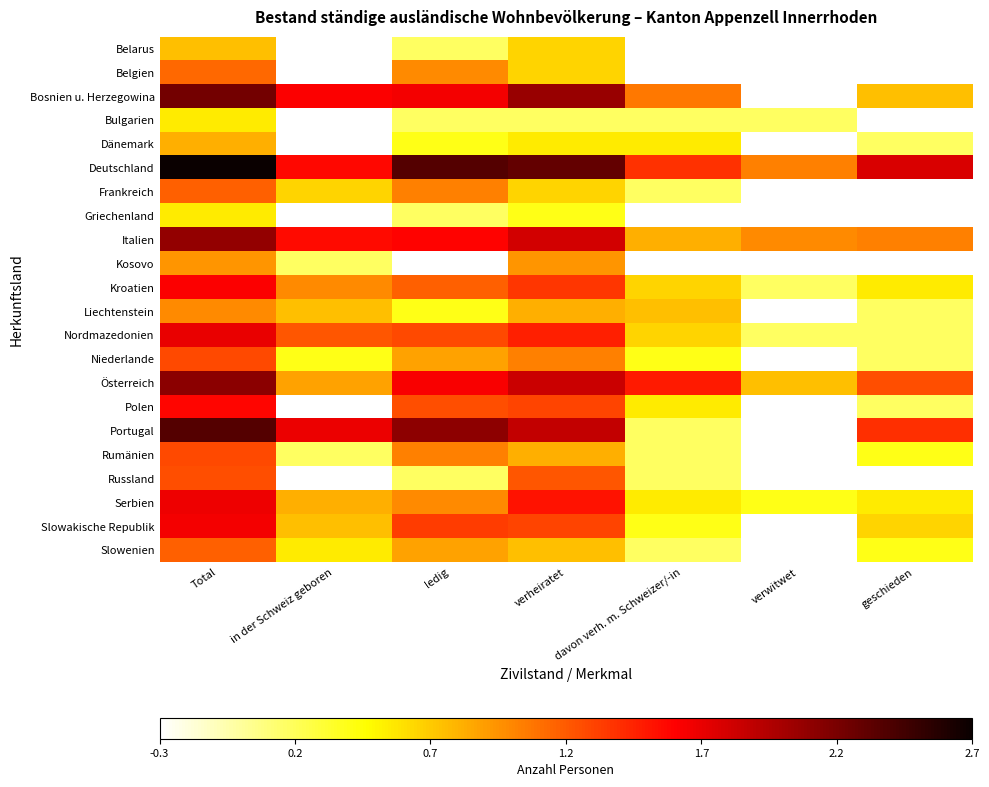

Between davon verh. m. Schweizer/-in and geschieden, which is larger?

davon verh. m. Schweizer/-in